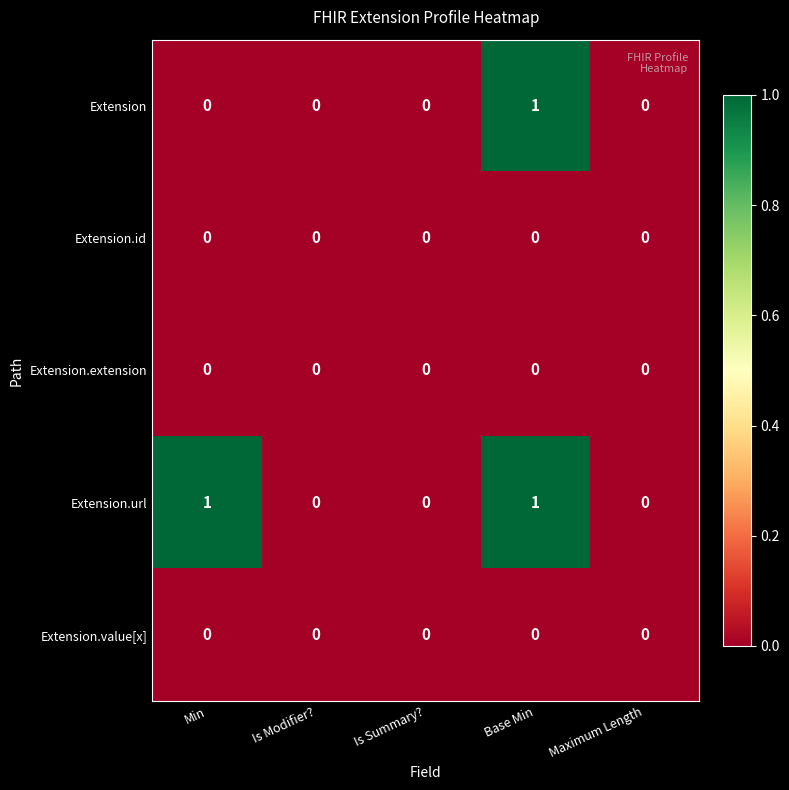

Which series changed the most between Min and Is Summary??

Extension.url